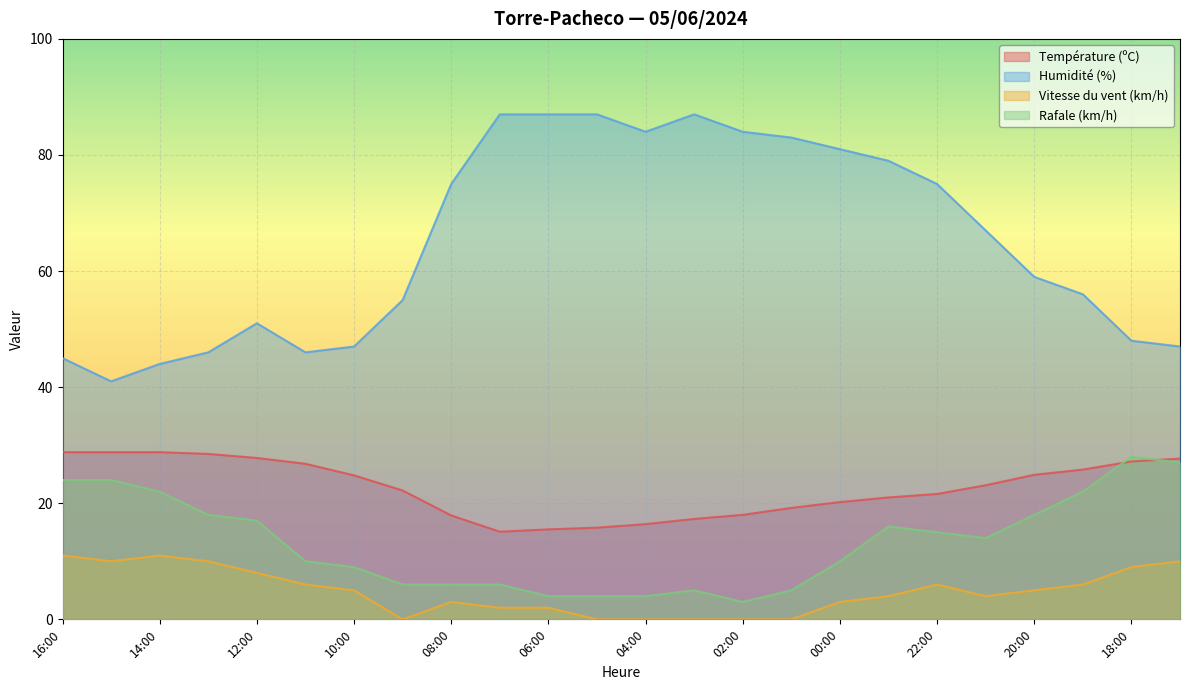

Reading left to right, what are all the values shown in this chart?

Température (ºC): 28.8	28.8	28.8	28.5	27.8	26.8	24.8	22.2	17.9	15.1	15.5	15.8	16.4	17.3	18.0	19.2	20.2	21.0	21.6	23.1	24.9	25.8	27.2	27.7
Humidité (%): 45.0	41.0	44.0	46.0	51.0	46.0	47.0	55.0	75.0	87.0	87.0	87.0	84.0	87.0	84.0	83.0	81.0	79.0	75.0	67.0	59.0	56.0	48.0	47.0
Vitesse du vent (km/h): 11.0	10.0	11.0	10.0	8.0	6.0	5.0	0.0	3.0	2.0	2.0	0.0	0.0	0.0	0.0	0.0	3.0	4.0	6.0	4.0	5.0	6.0	9.0	10.0
Rafale (km/h): 24.0	24.0	22.0	18.0	17.0	10.0	9.0	6.0	6.0	6.0	4.0	4.0	4.0	5.0	3.0	5.0	10.0	16.0	15.0	14.0	18.0	22.0	28.0	27.0